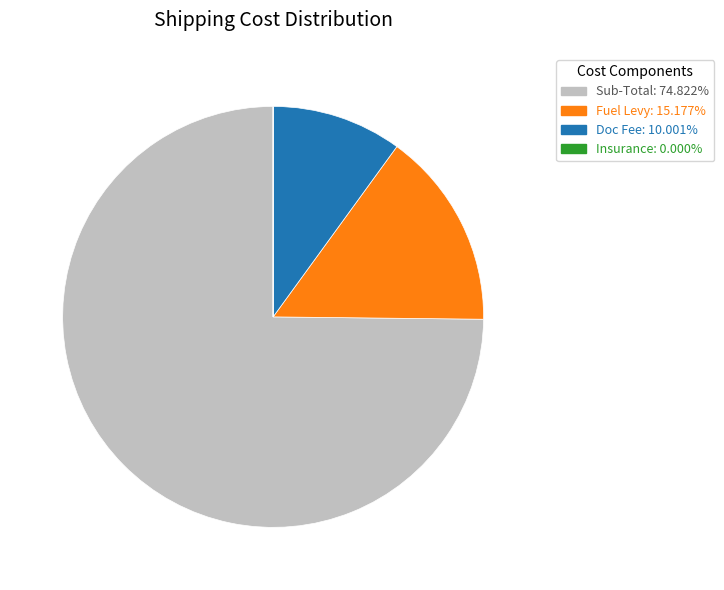

Does any single category account for the majority?

Yes